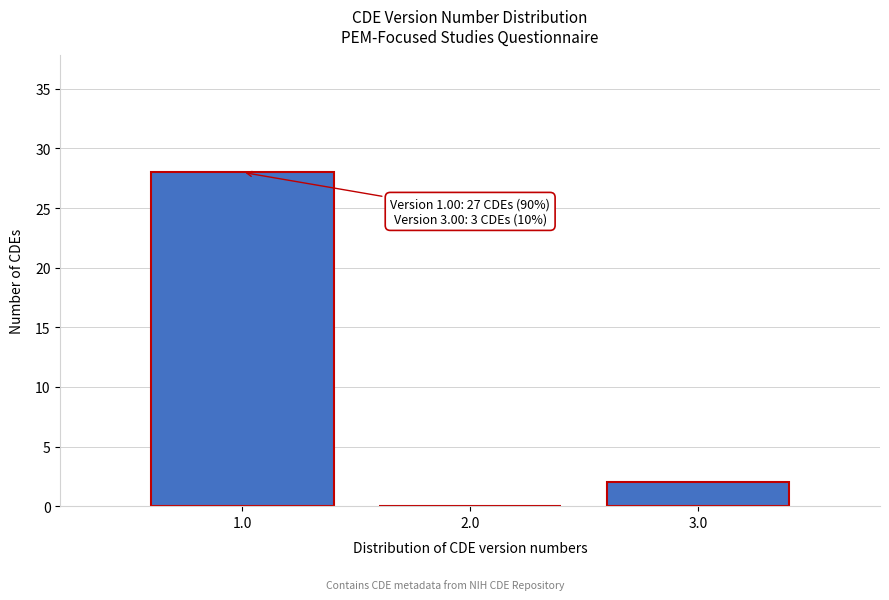

Reading left to right, list all the values displayed in this chart.

1.0=28	2.0=0	3.0=2